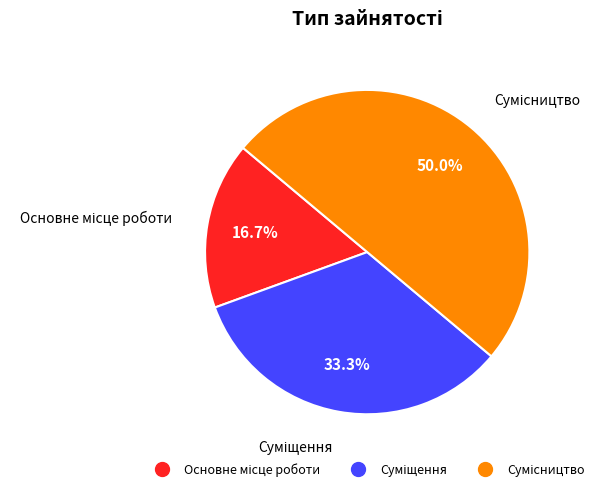

Rank the categories by value from highest to lowest.

Сумісництво, Суміщення, Основне місце роботи